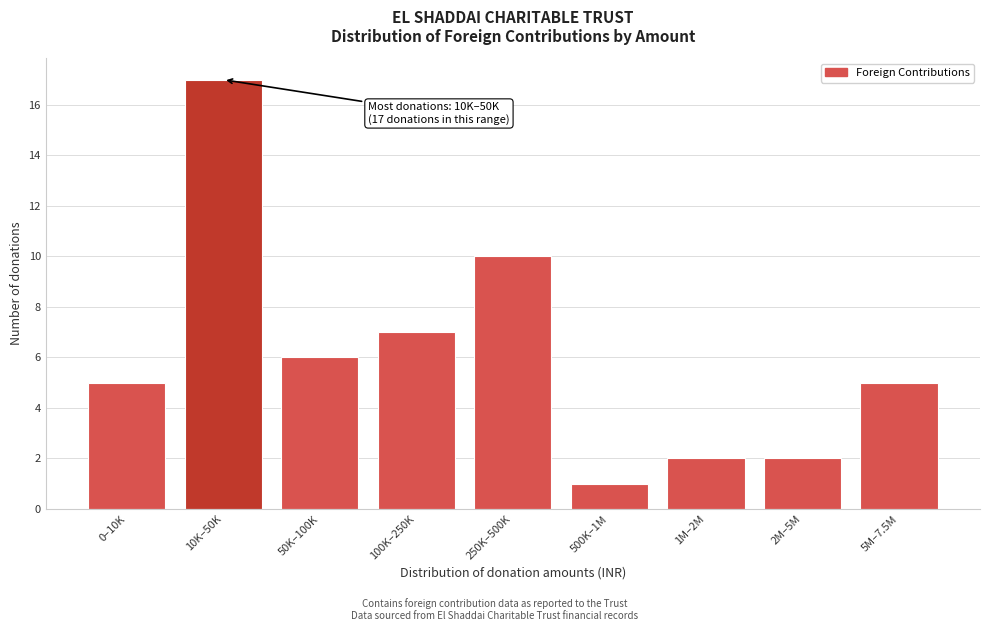

Reading left to right, what are all the values shown in this chart?

0–10K=5	10K–50K=17	50K–100K=6	100K–250K=7	250K–500K=10	500K–1M=1	1M–2M=2	2M–5M=2	5M–7.5M=5